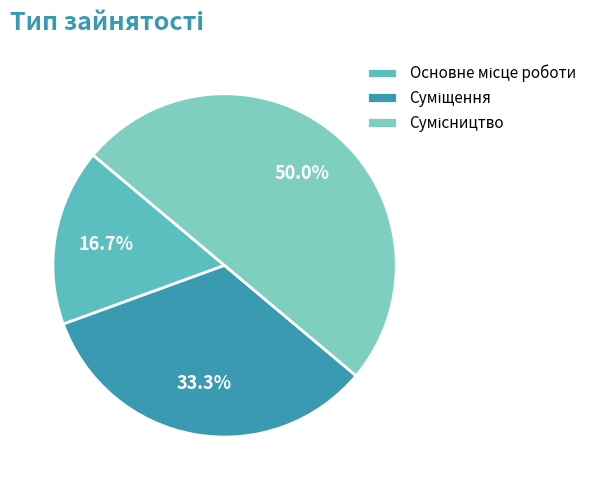

How many slices are in this pie chart?

3